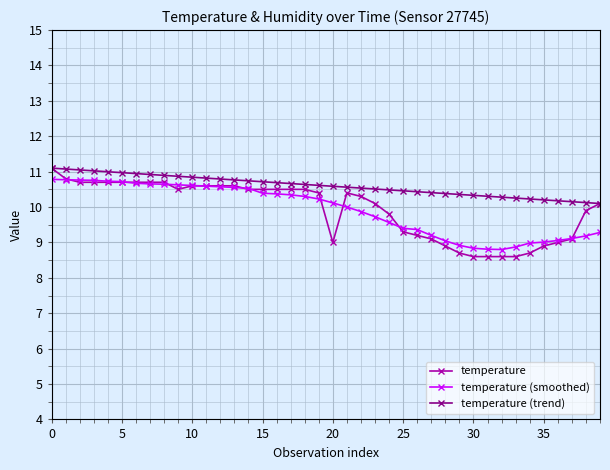

Which series has the widest spread of values?

temperature